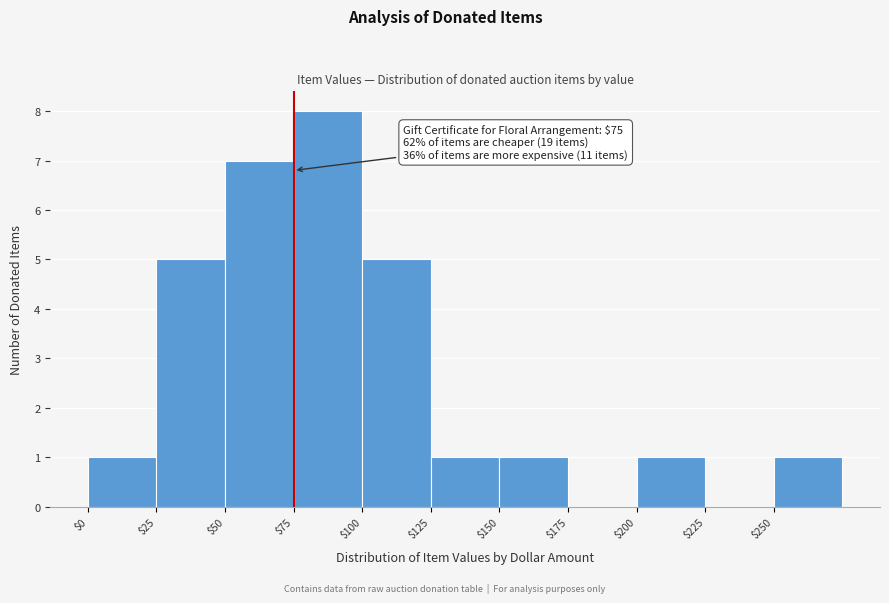

Which range on the x-axis has the tallest bar?

75 to 100